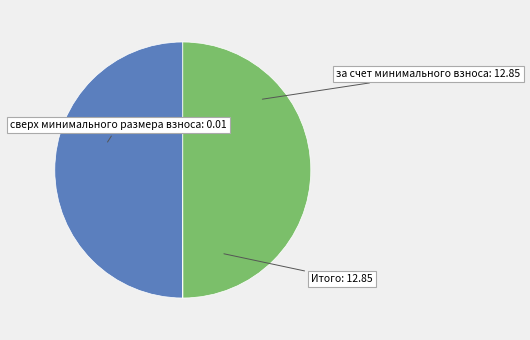

How many segments does this pie chart have?

3